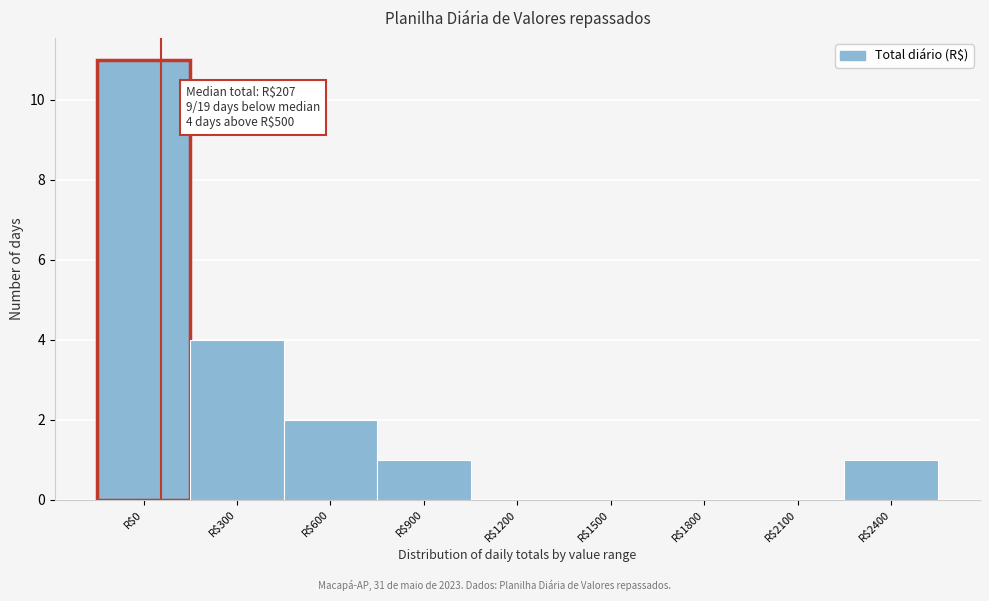

At which label is the value closest to 5?

R$300